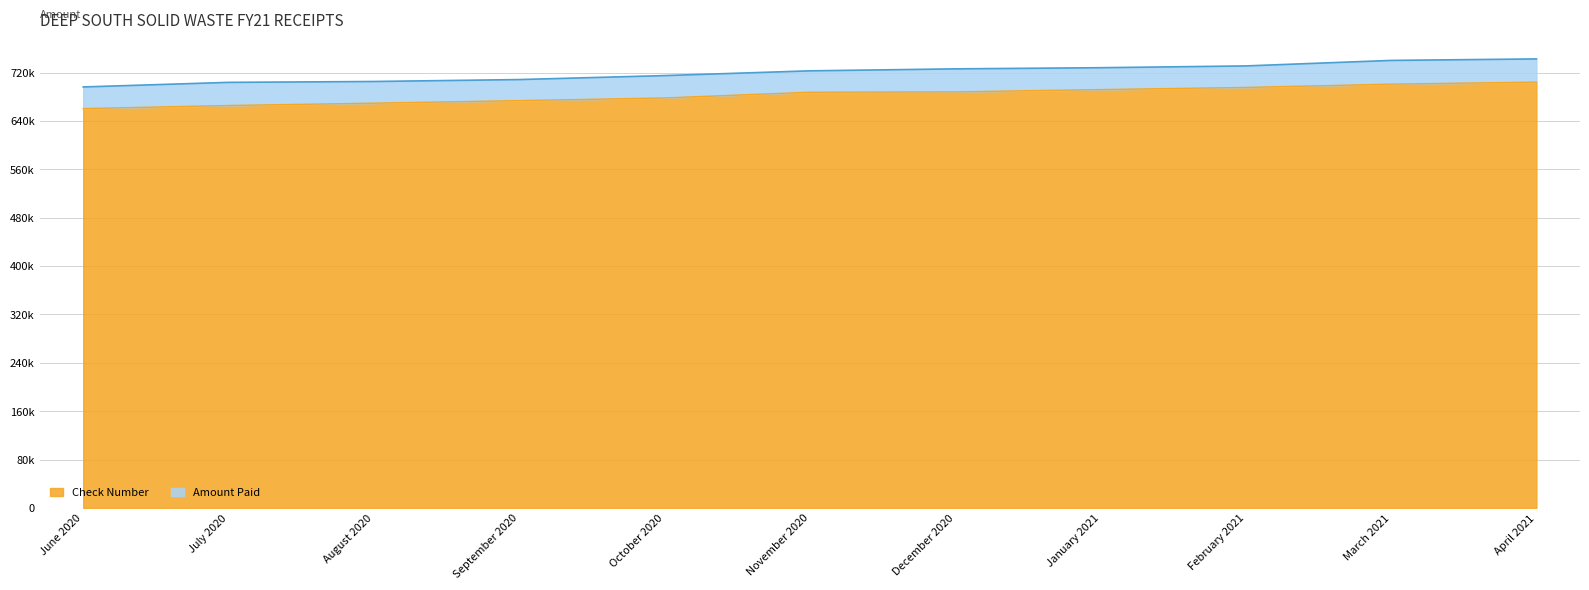

What is the minimum value shown in the chart?

660518